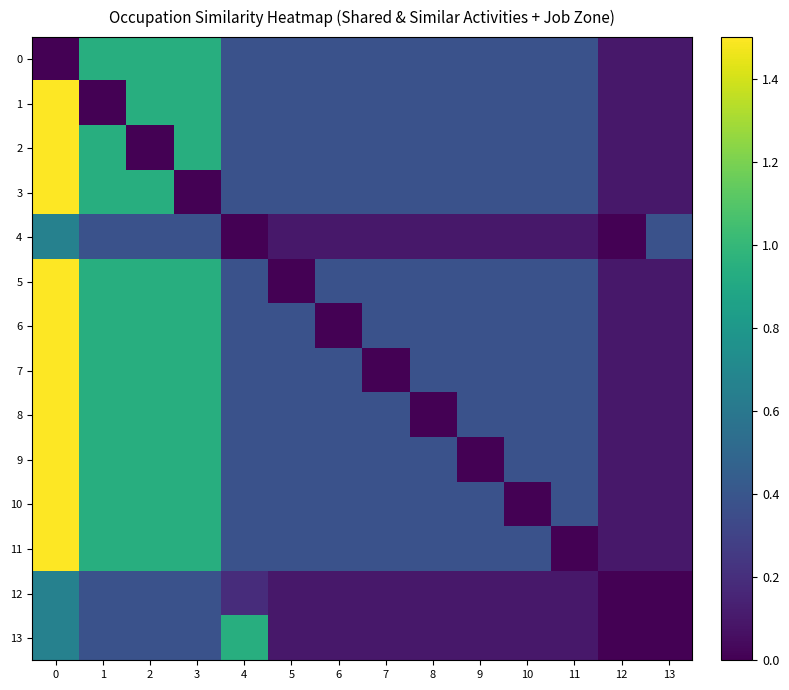

Between 4 and 11, which series saw the biggest shift?

13